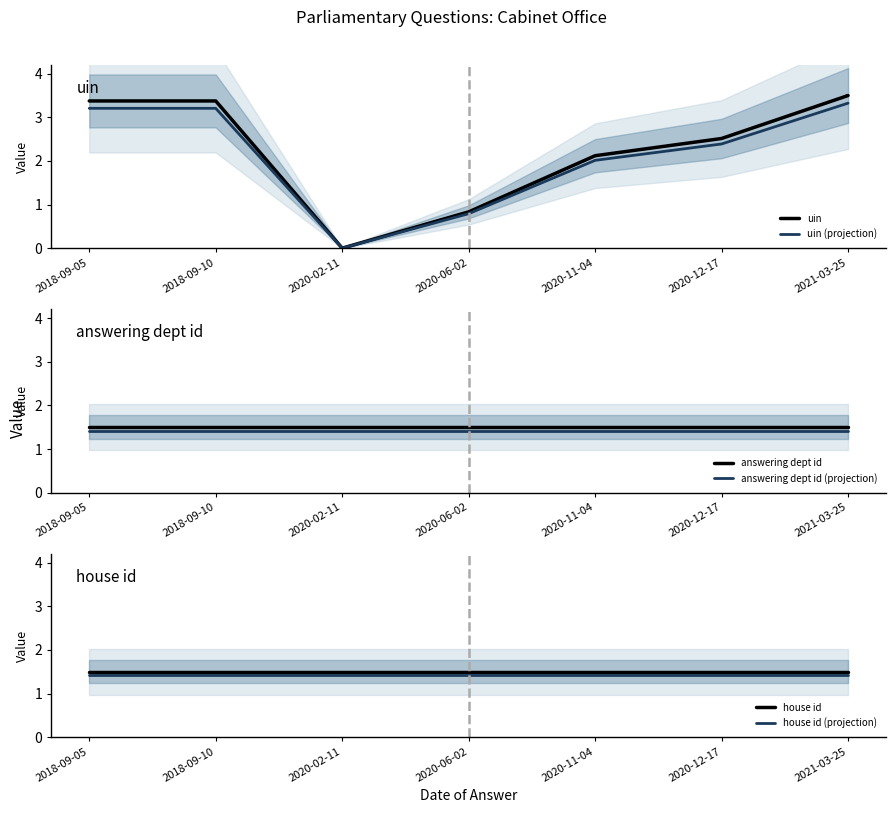

Which label corresponds to the smallest value in the chart?

2020-02-11